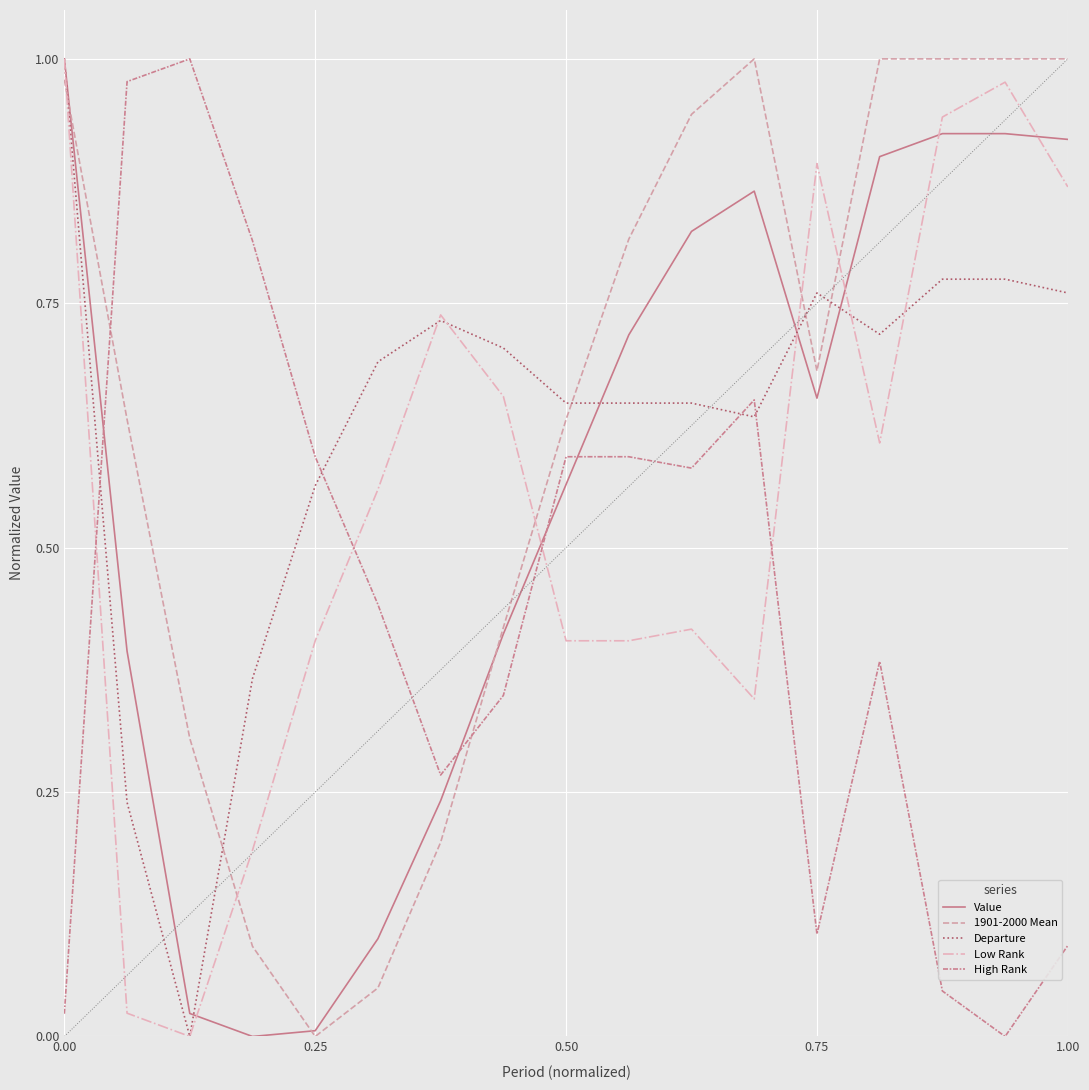

True or false: High Rank and Low Rank cross at least once.

True